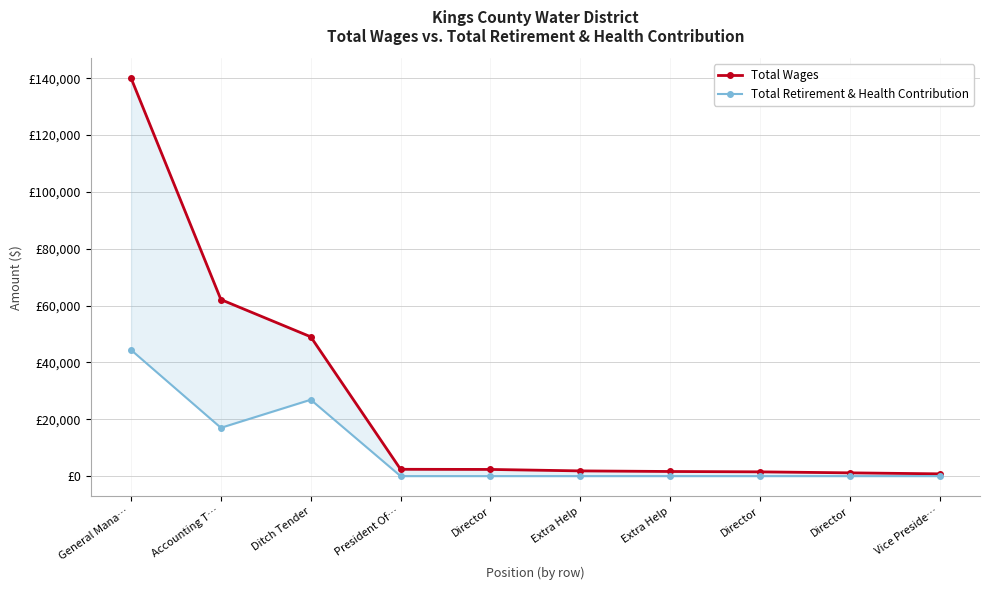

Rank the series by their maximum value, from highest to lowest.

Total Wages, Total Retirement & Health Contribution